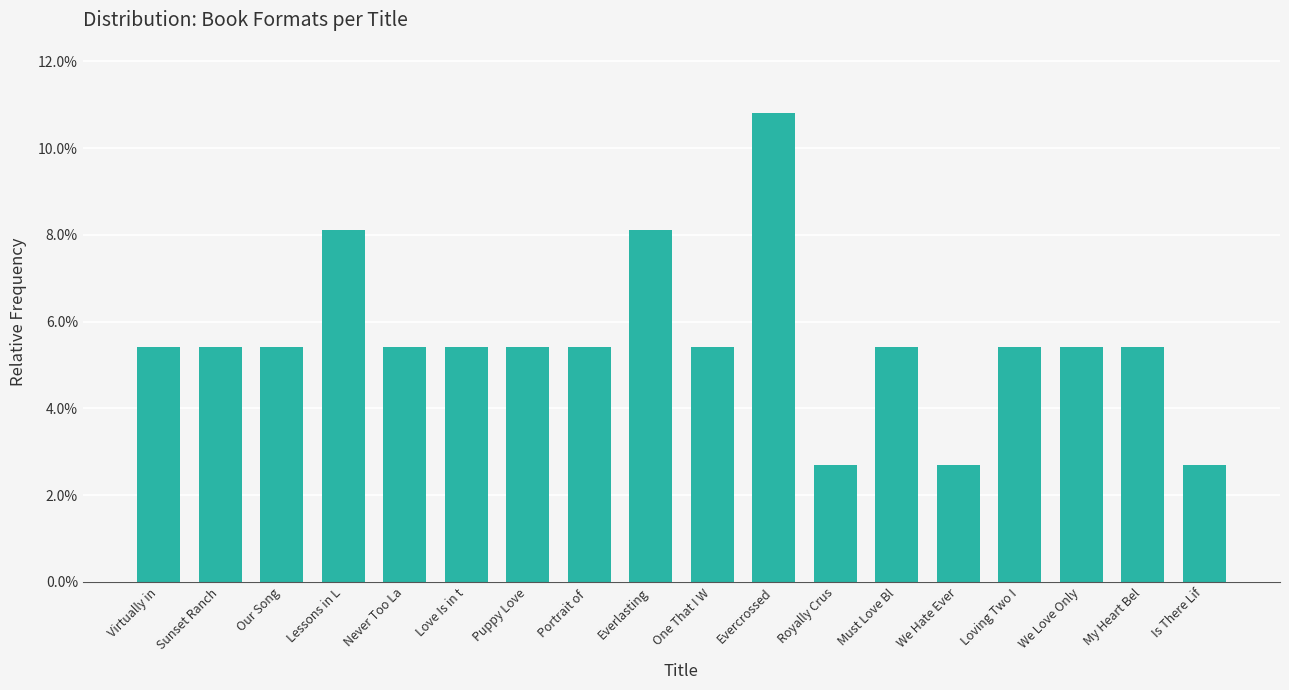

Read the value at Puppy Love.

0.1